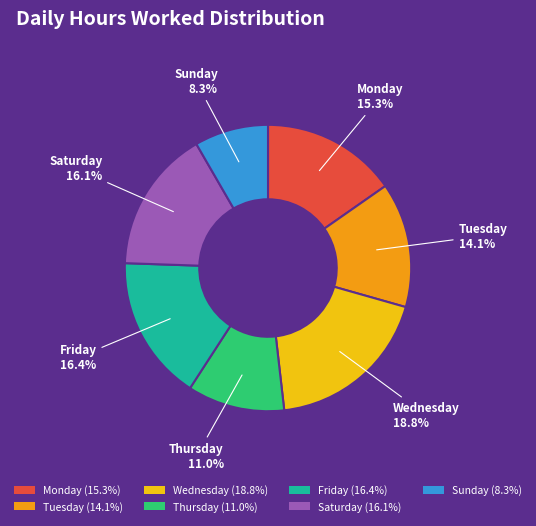

Combined, what portion of the pie is Monday and Saturday?

31.4%